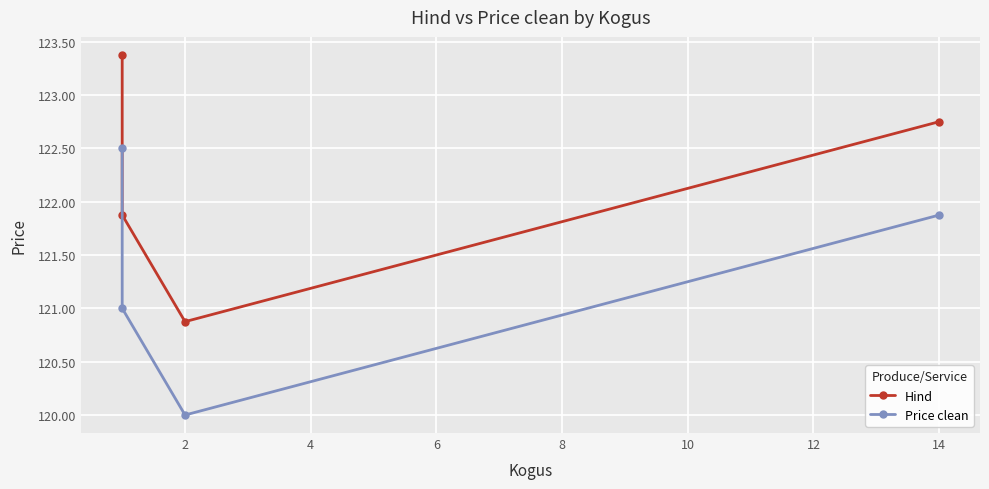

Between 0 and 6, which series saw the biggest shift?

Hind